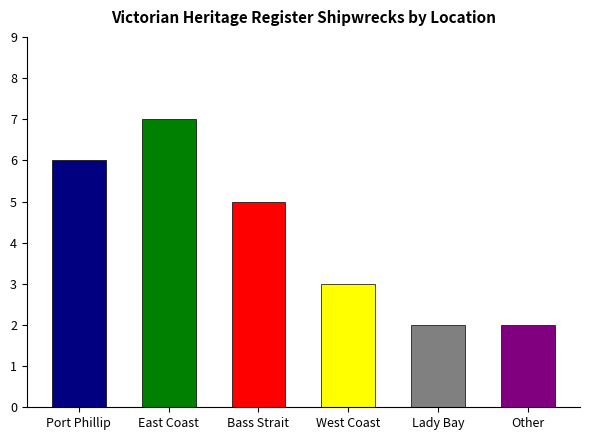

What is the smallest value displayed?

2